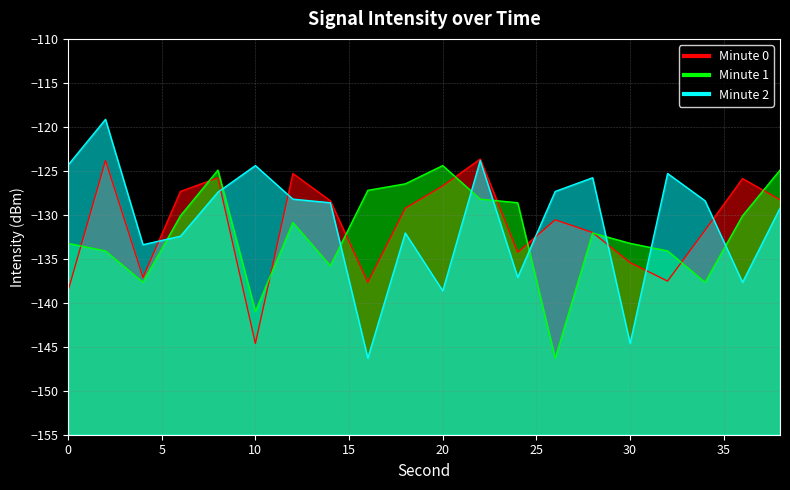

What is the value of the Minute 0 point at the 14th from the left?

-130.6